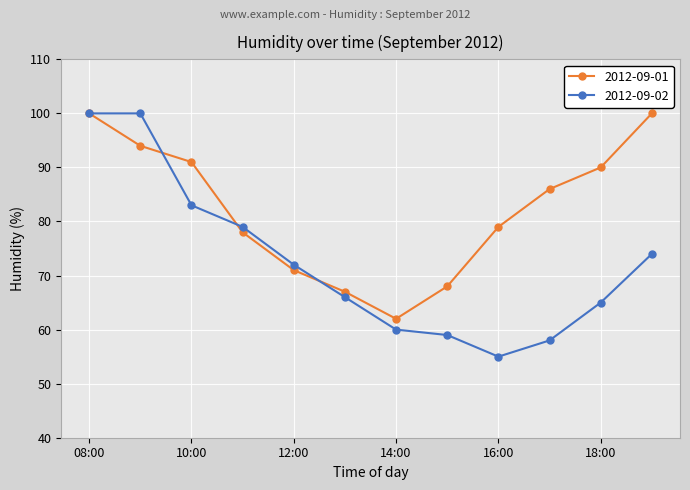

What is the maximum value shown in the chart?

100